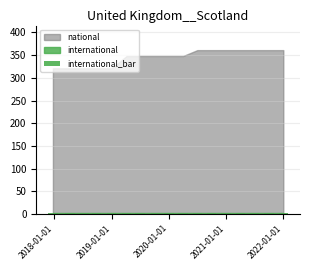

At which label does international reach its peak?

2017-12-22